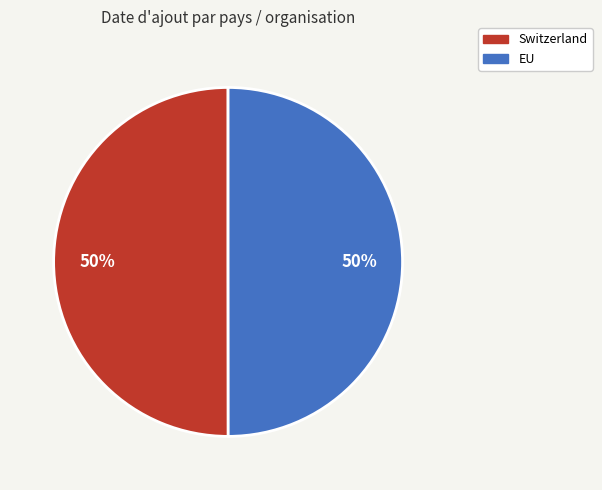

Approximately how many times larger is the value at EU compared to Switzerland?

1.0